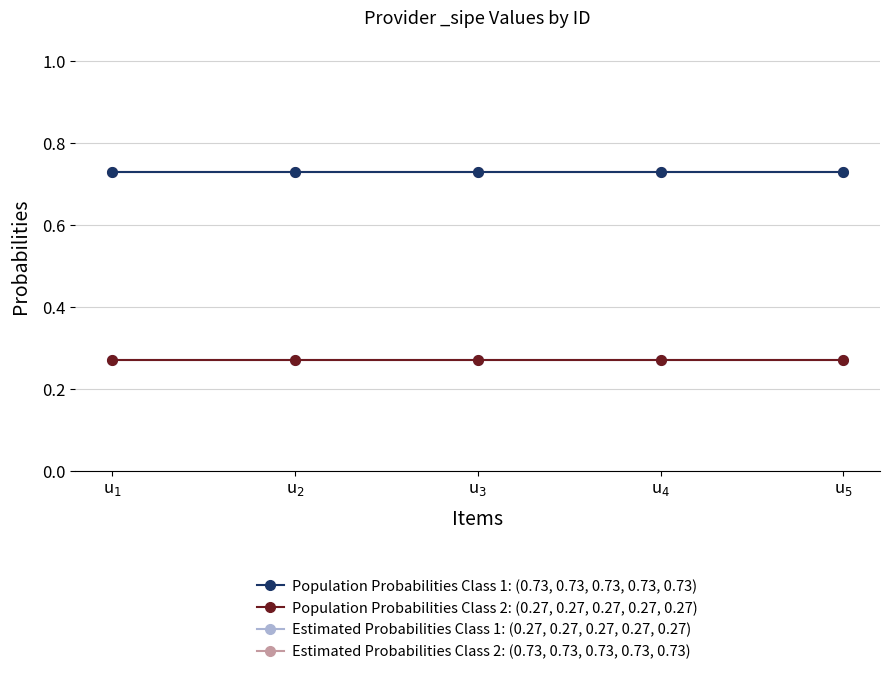

True or false: Population Probabilities Class 2: (0.27, 0.27, 0.27, 0.27, 0.27) and Estimated Probabilities Class 2: (0.73, 0.73, 0.73, 0.73, 0.73) intersect in this chart.

False